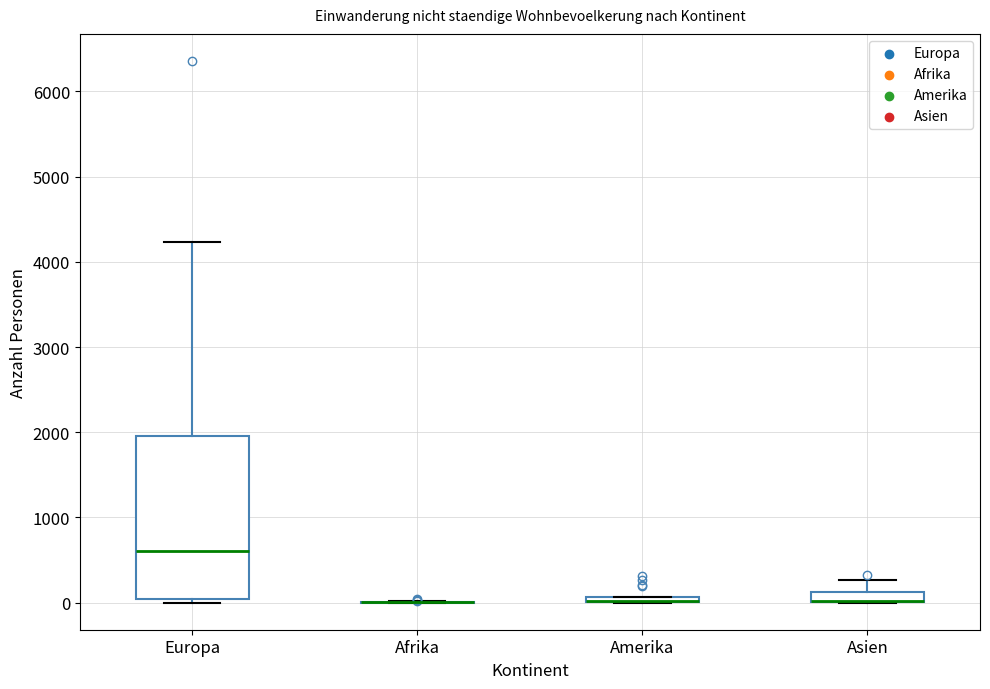

Which box is the tallest, from its lower edge to its upper edge?

Europa